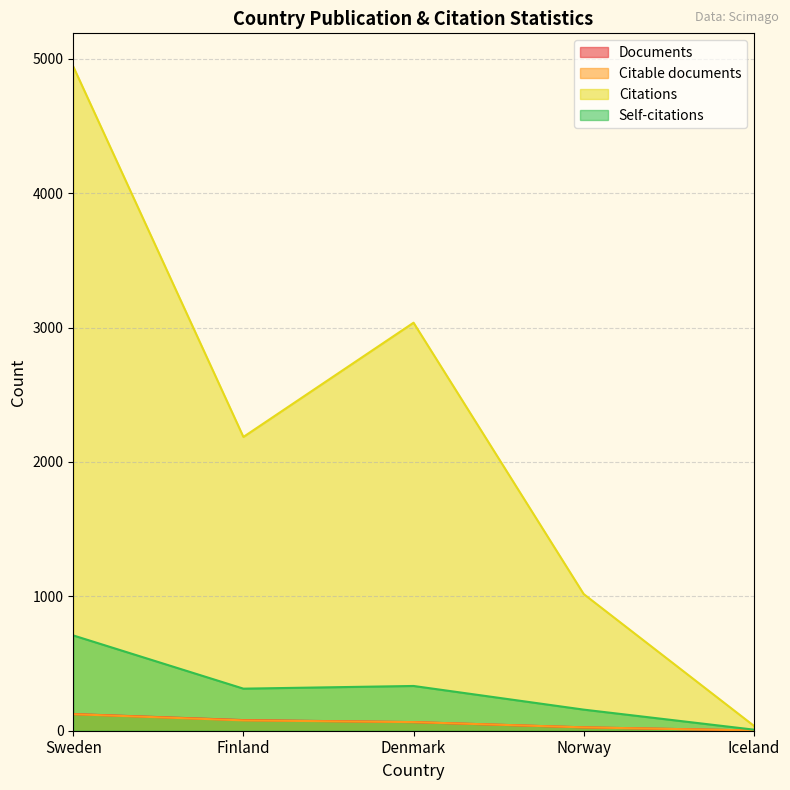

True or false: Self-citations and Documents intersect in this chart.

False